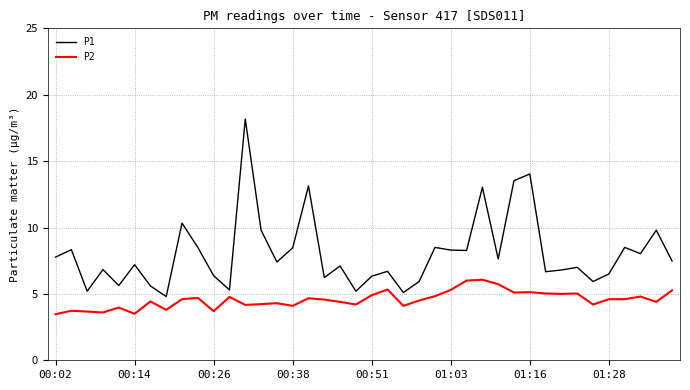

At how many categories does at least one series exceed 15?

1